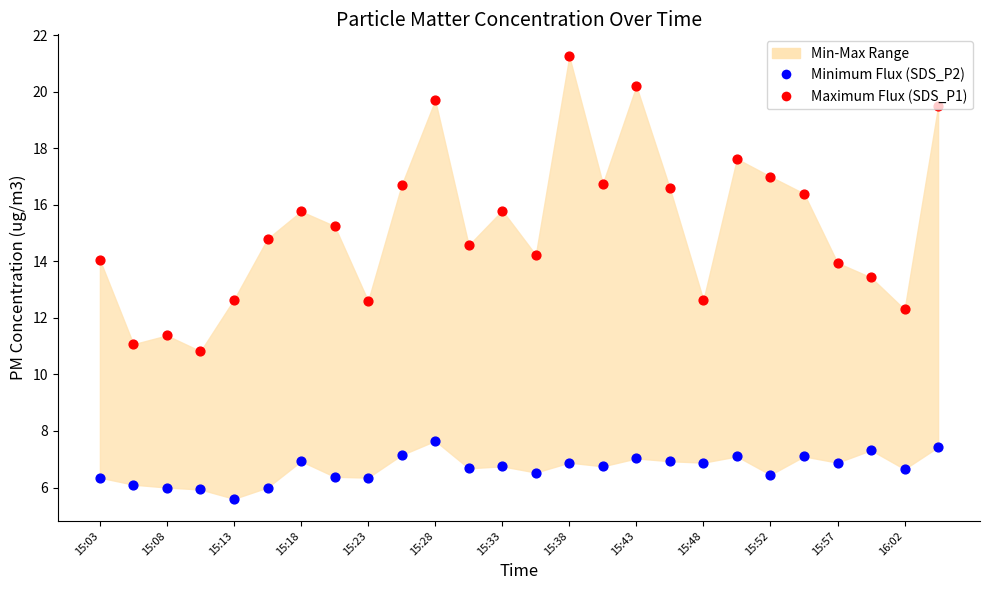

What is the total value across all series at 23?

20.8